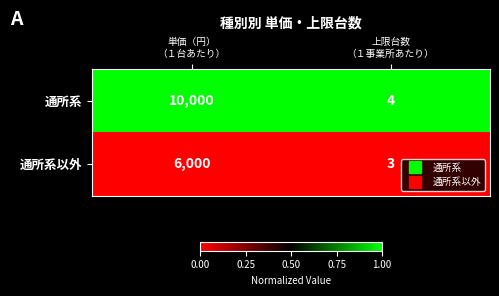

What is the sum of all 通所系 values?

10004